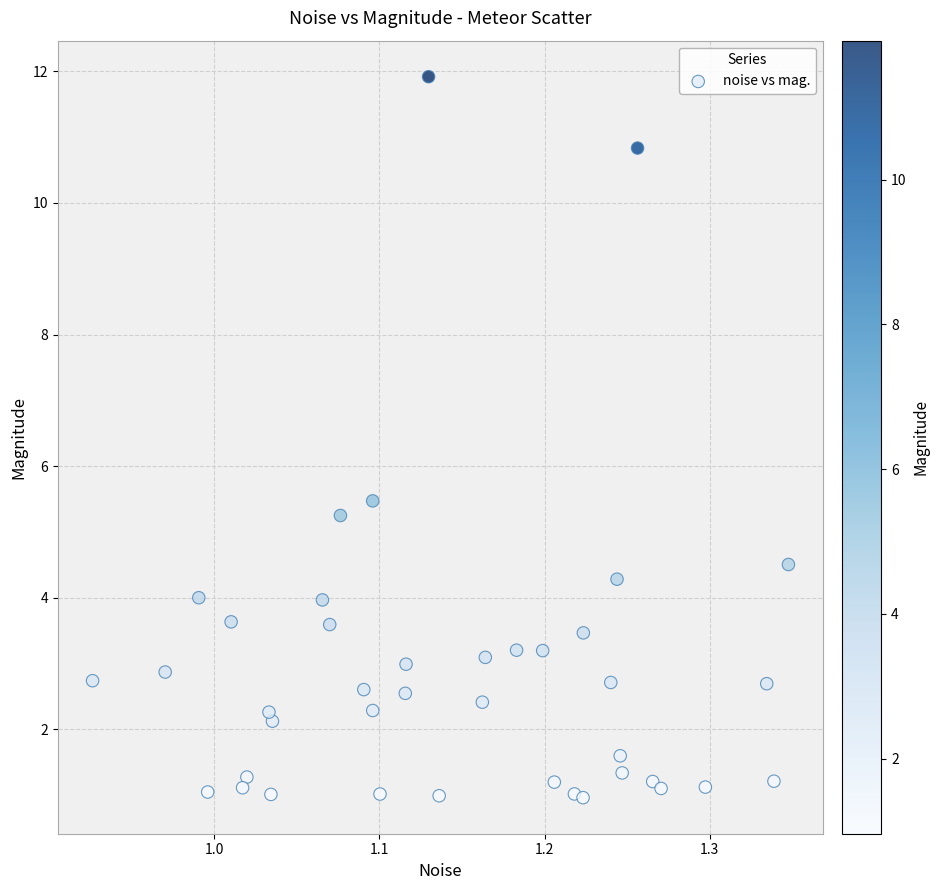

What Y value in the scatter plot is closest to 6?

5.5